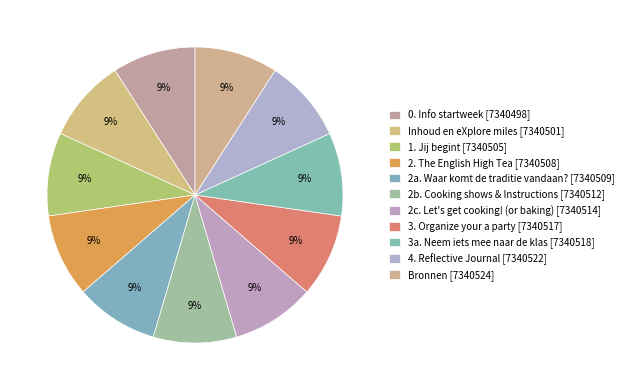

Combined, what portion of the pie is 2a. Waar komt de traditie vandaan? and 1. Jij begint?

18.2%